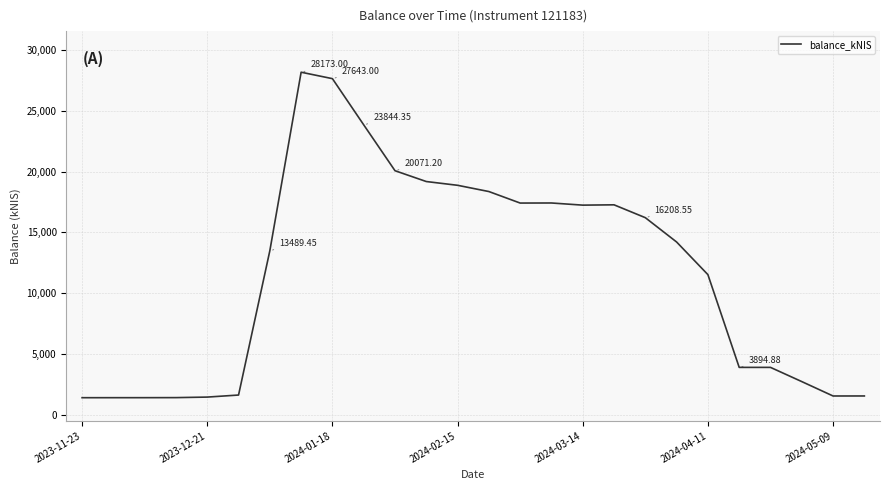

What is the difference between the maximum and minimum values?

26772.0